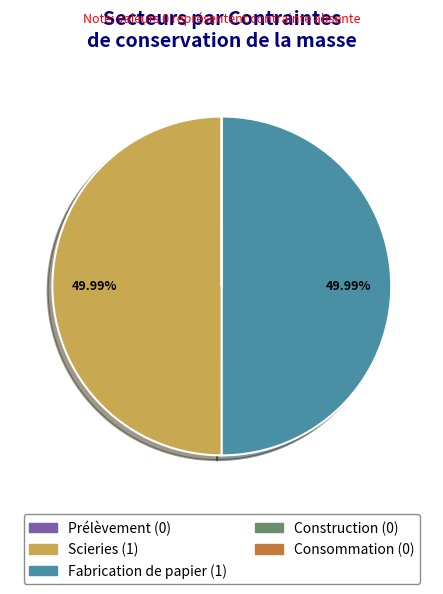

True or false: Fabrication de papier accounts for 57% of the total.

False